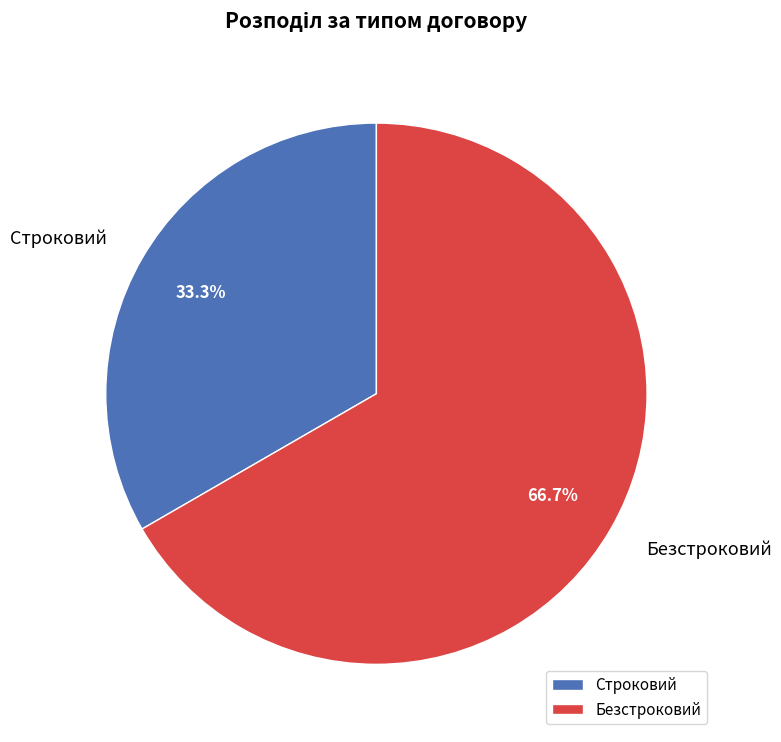

Between Безстроковий and Строковий, which is larger?

Безстроковий